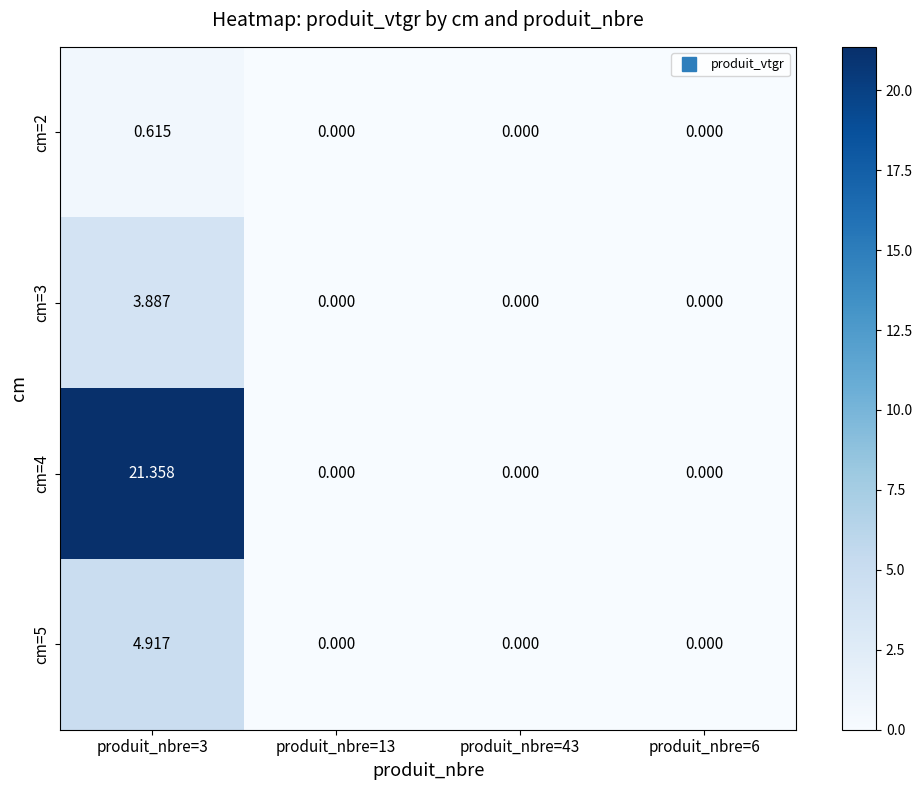

Is the value of cm=2 at produit_nbre=13 greater than the value of cm=5 at produit_nbre=3?

No